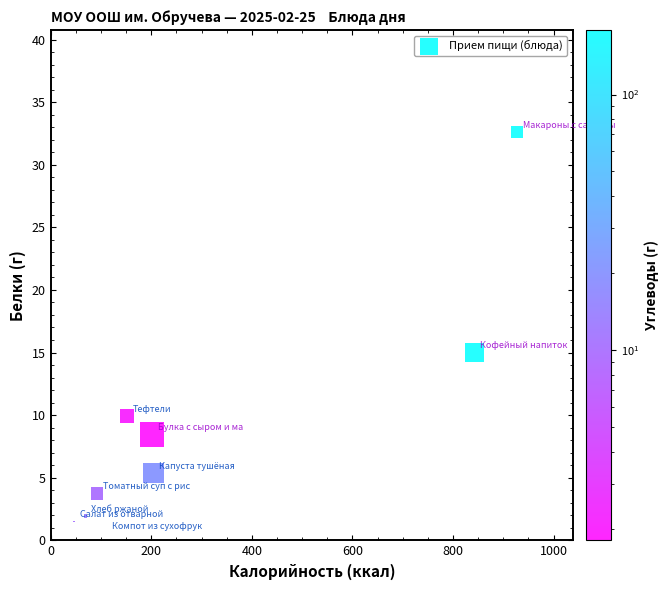

What Y value in the scatter plot is closest to 16?

15.0